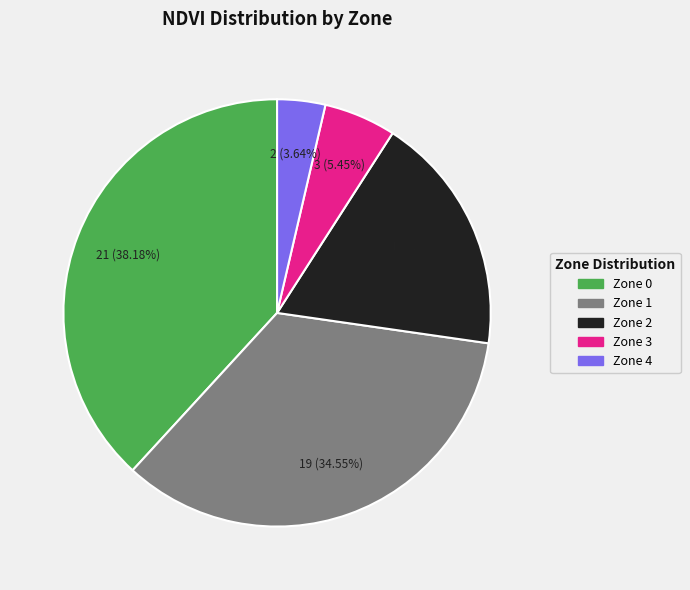

Is it true that Zone 2 is 6% of the pie?

False